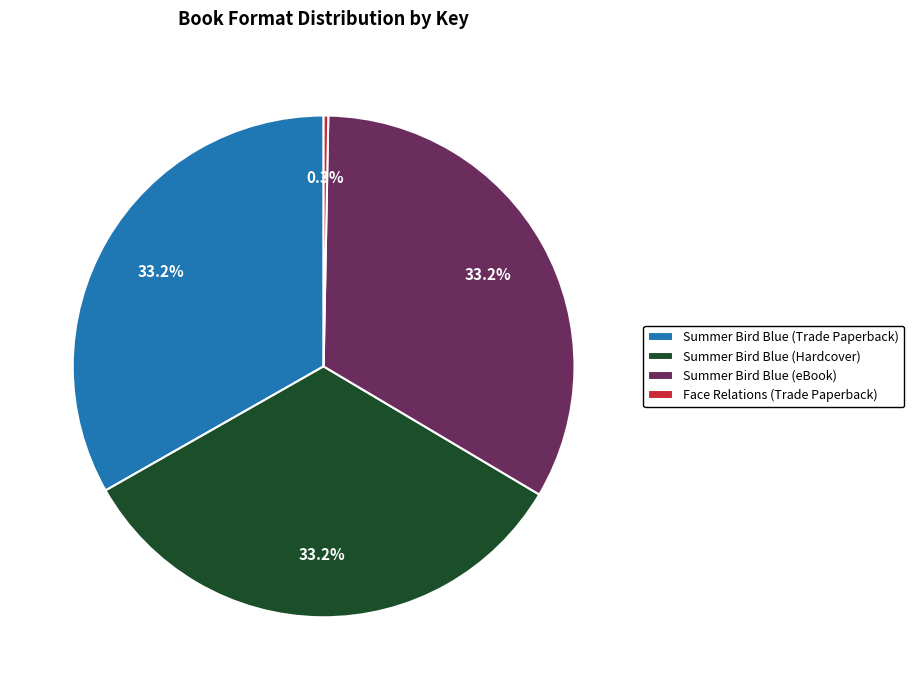

To the nearest percent, what is the combined percentage of Summer Bird Blue (eBook) and Face Relations (Trade Paperback)?

34%